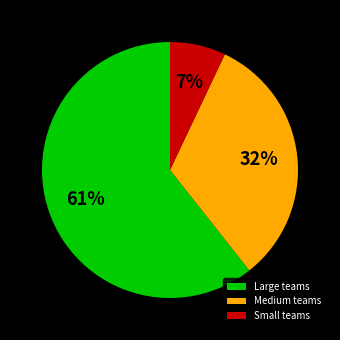

Is there a majority slice in this chart?

Yes